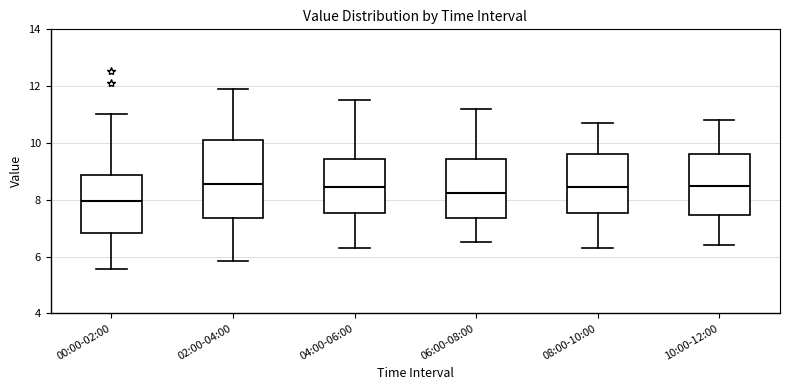

Reading left to right, read every box against the y-axis: the position of its median line, the range the box covers, and the ends of its whiskers. The values are not printed on the chart, so give them approximately, as read against the axis.

00:00-02:00: median 8.0, box 6.8 to 8.8, whiskers 5.6 to 11.0
02:00-04:00: median 8.6, box 7.4 to 10.2, whiskers 5.8 to 12.0
04:00-06:00: median 8.4, box 7.6 to 9.4, whiskers 6.4 to 11.6
06:00-08:00: median 8.2, box 7.4 to 9.4, whiskers 6.6 to 11.2
08:00-10:00: median 8.4, box 7.6 to 9.6, whiskers 6.4 to 10.8
10:00-12:00: median 8.6, box 7.4 to 9.6, whiskers 6.4 to 10.8